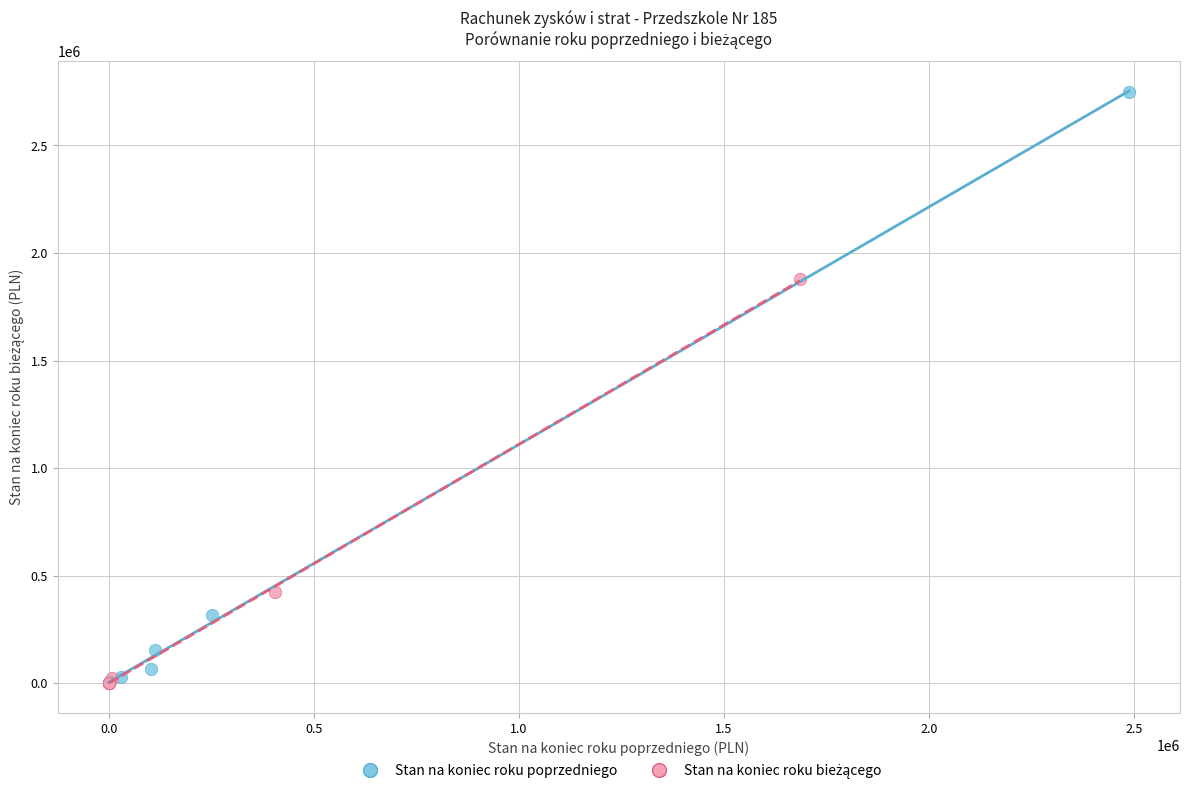

Which series has the largest Y range (max minus min)?

Stan na koniec roku poprzedniego